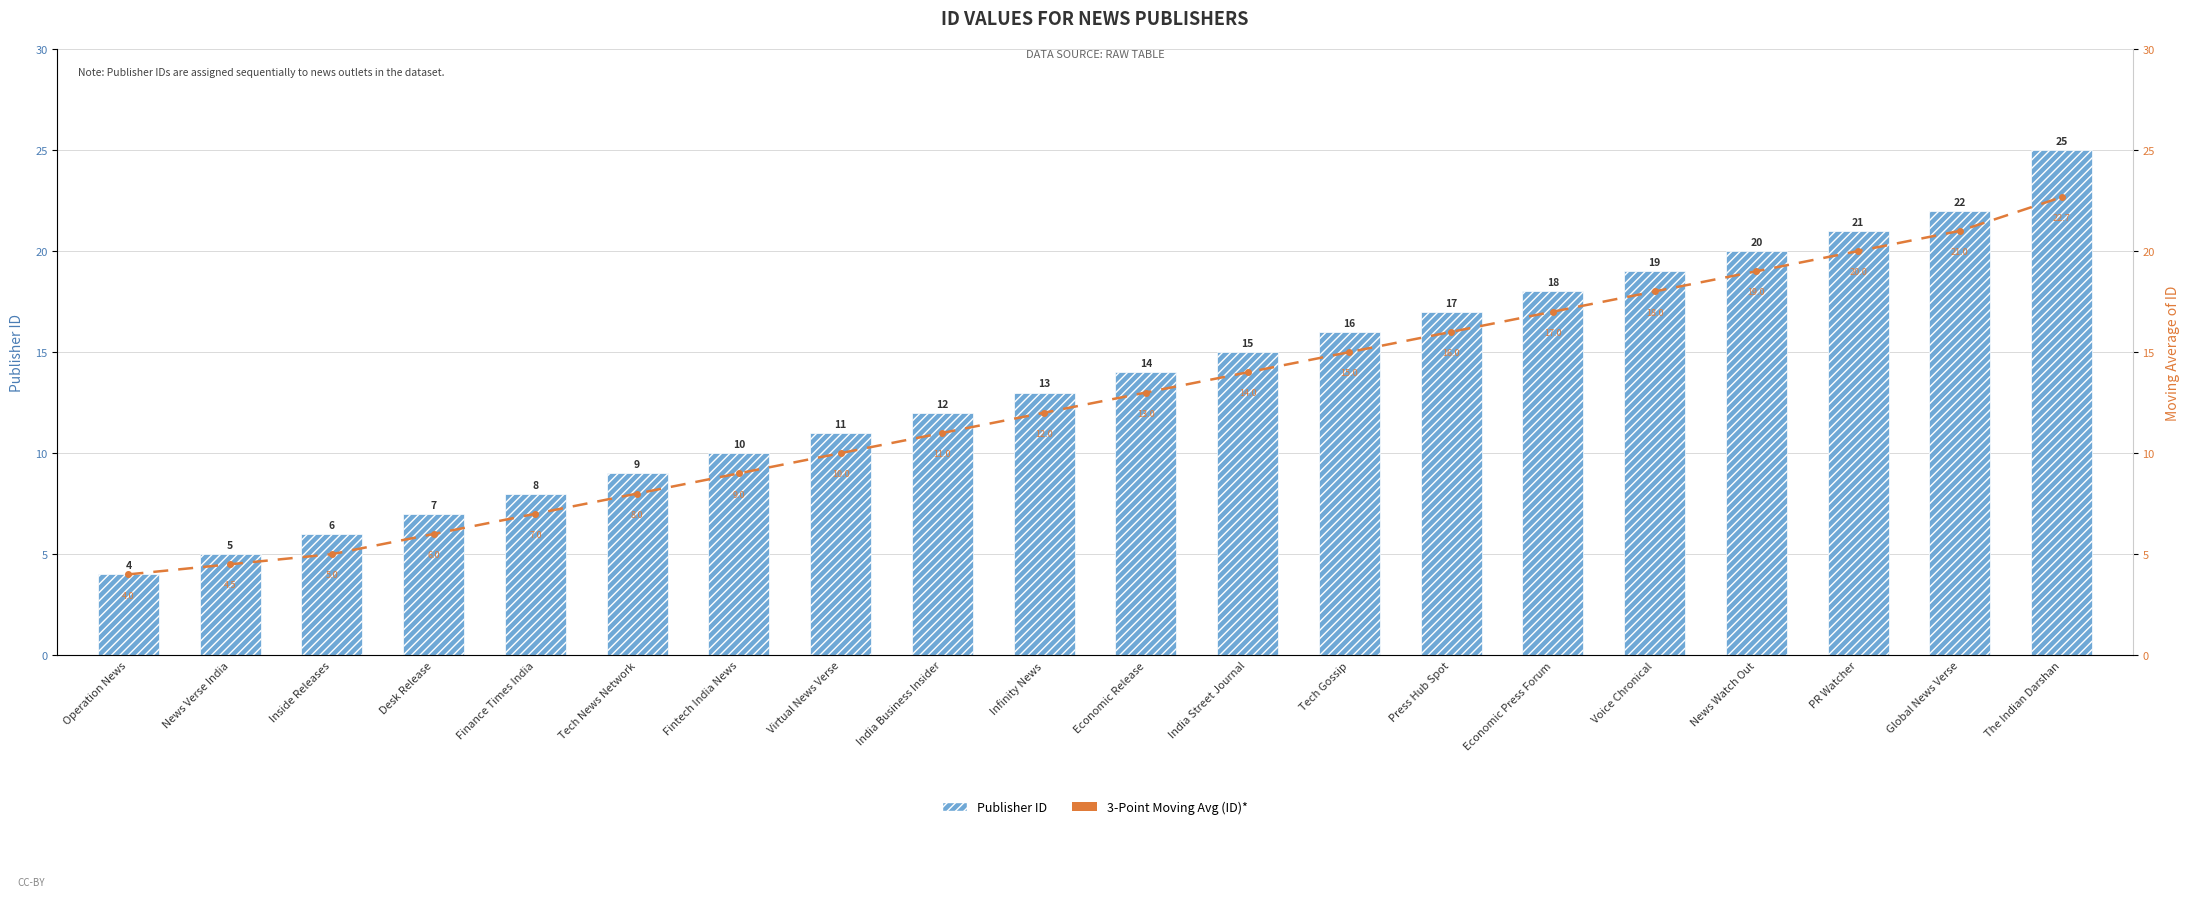

How many series are shown in this chart?

2